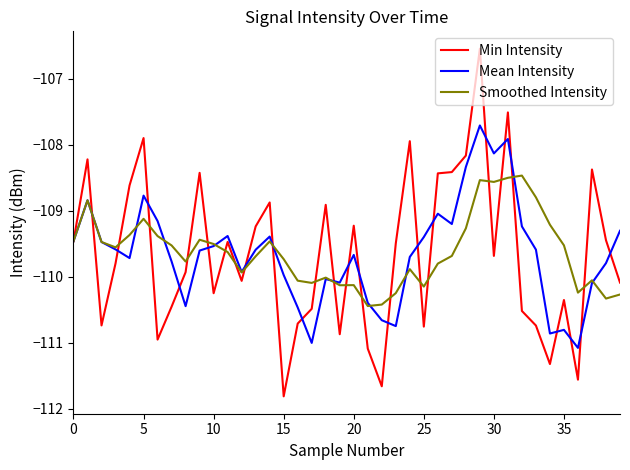

How many series are shown in this chart?

3